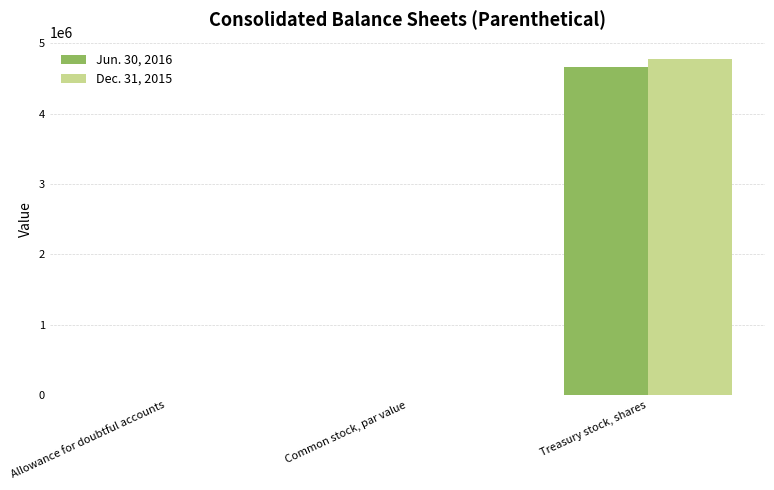

The value of Jun. 30, 2016 at Treasury stock, shares is 4664712.0. True or false?

True